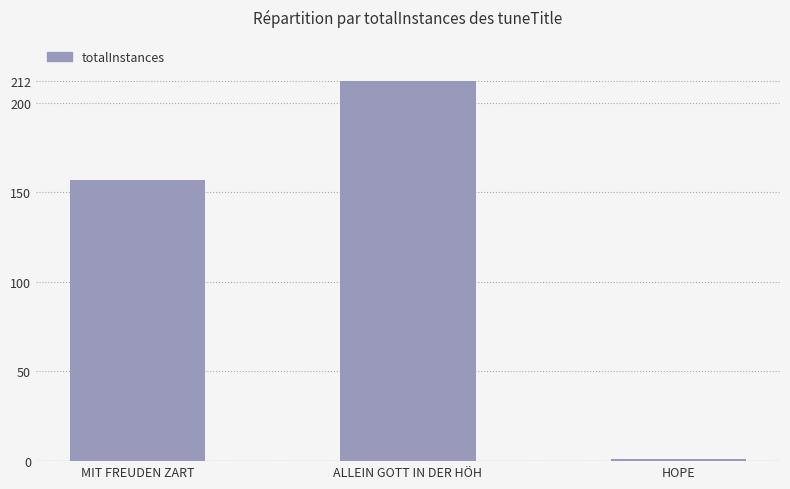

What is the sum of the values at ALLEIN GOTT IN DER HÖH and MIT FREUDEN ZART?

369